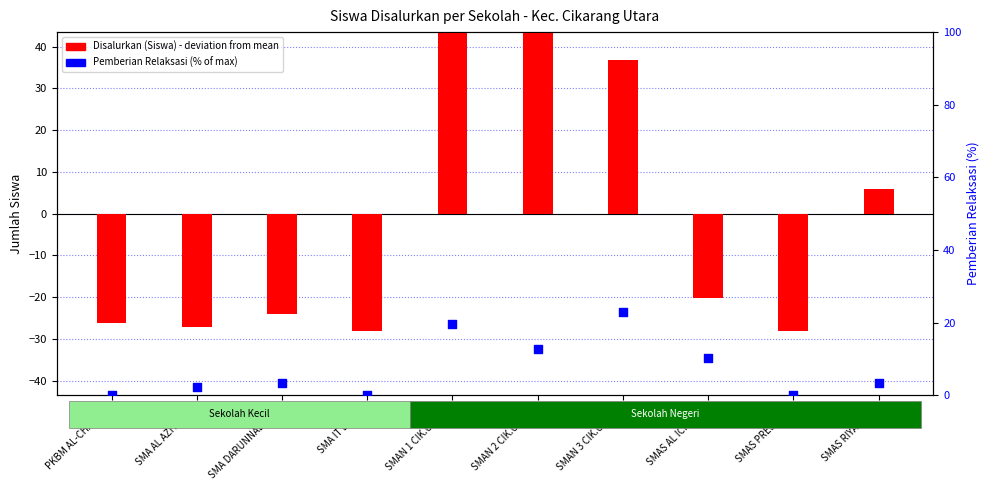

Which series has the largest Y range (max minus min)?

Disalurkan (Siswa)